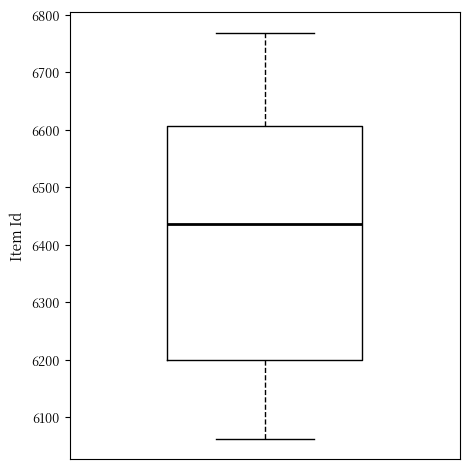

Where is the lower edge of the box on the y-axis? The values are not printed on the chart, so give them approximately, as read against the axis.

6200